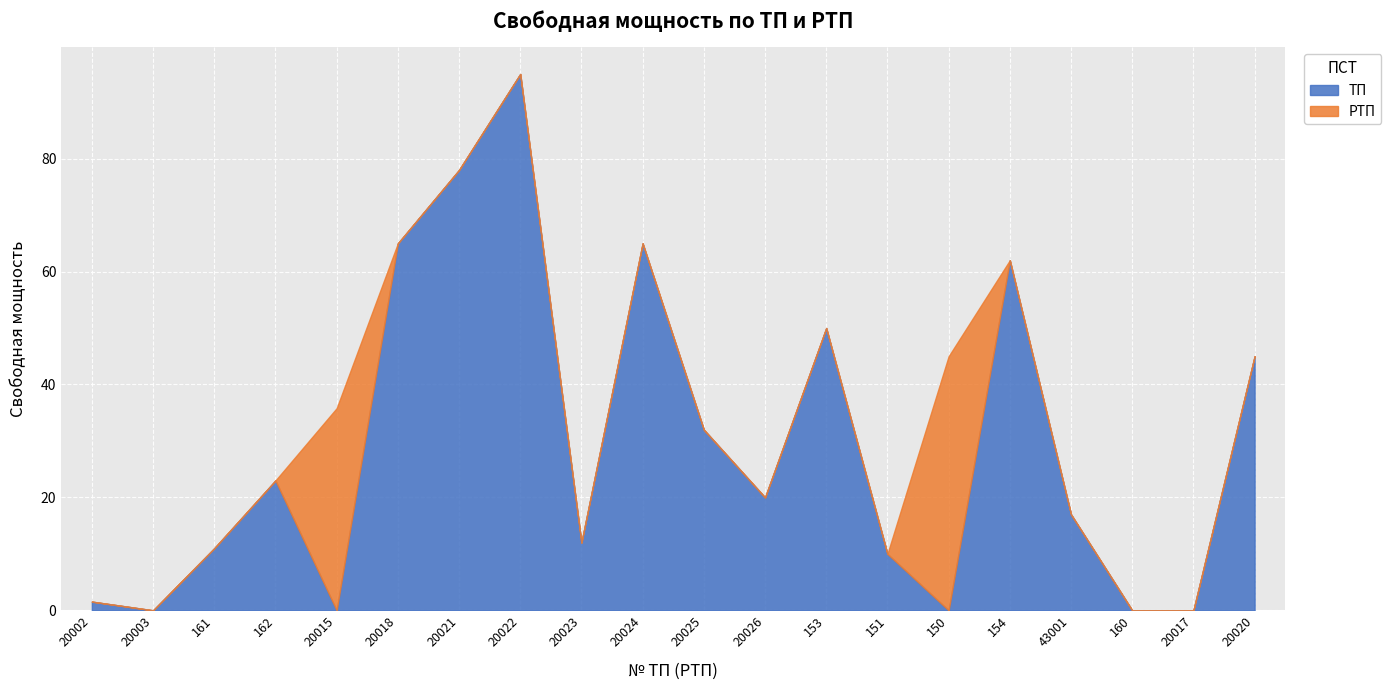

How many times do РТП and ТП cross each other?

4